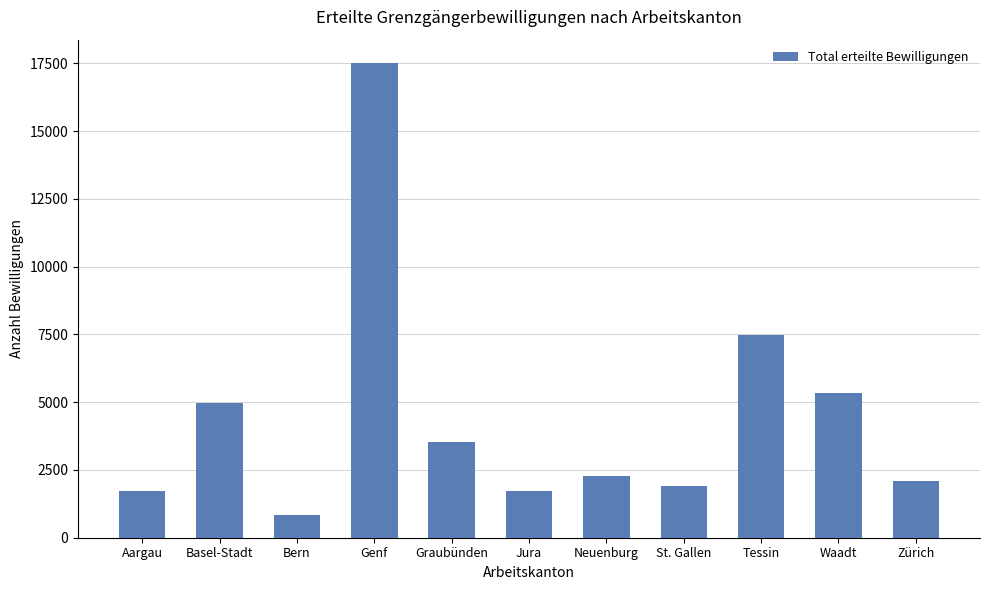

What is the value of the 4th bar from the left?

17495